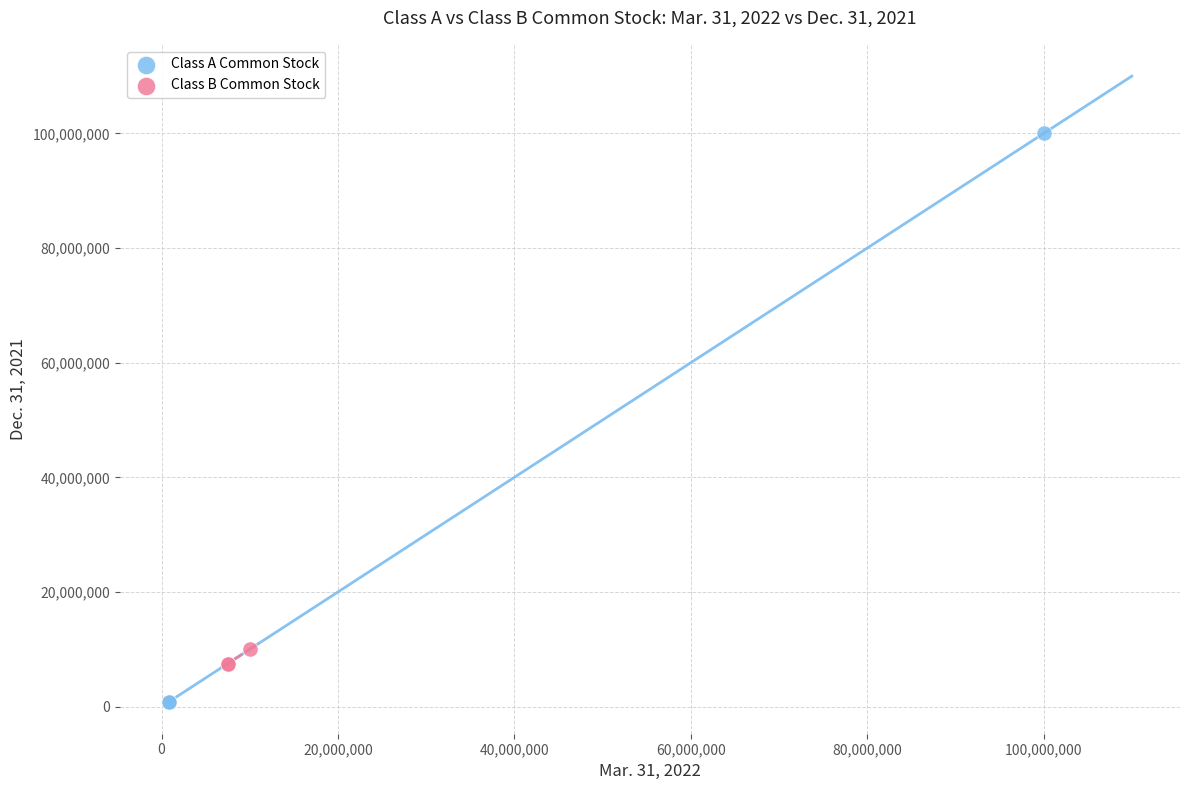

Which series has the widest spread of Y values?

Class A Common Stock